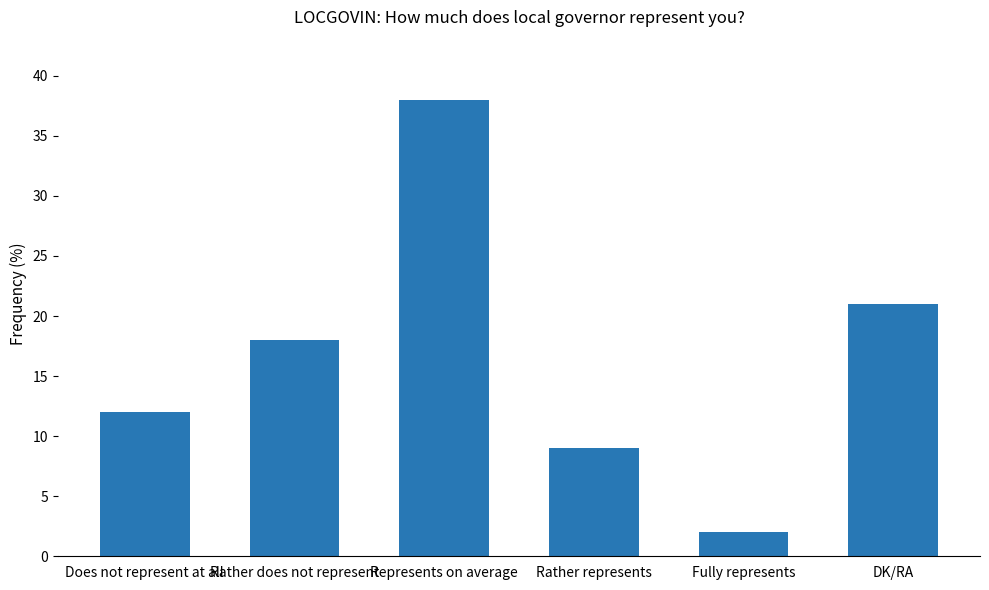

What is the minimum value shown in the chart?

2